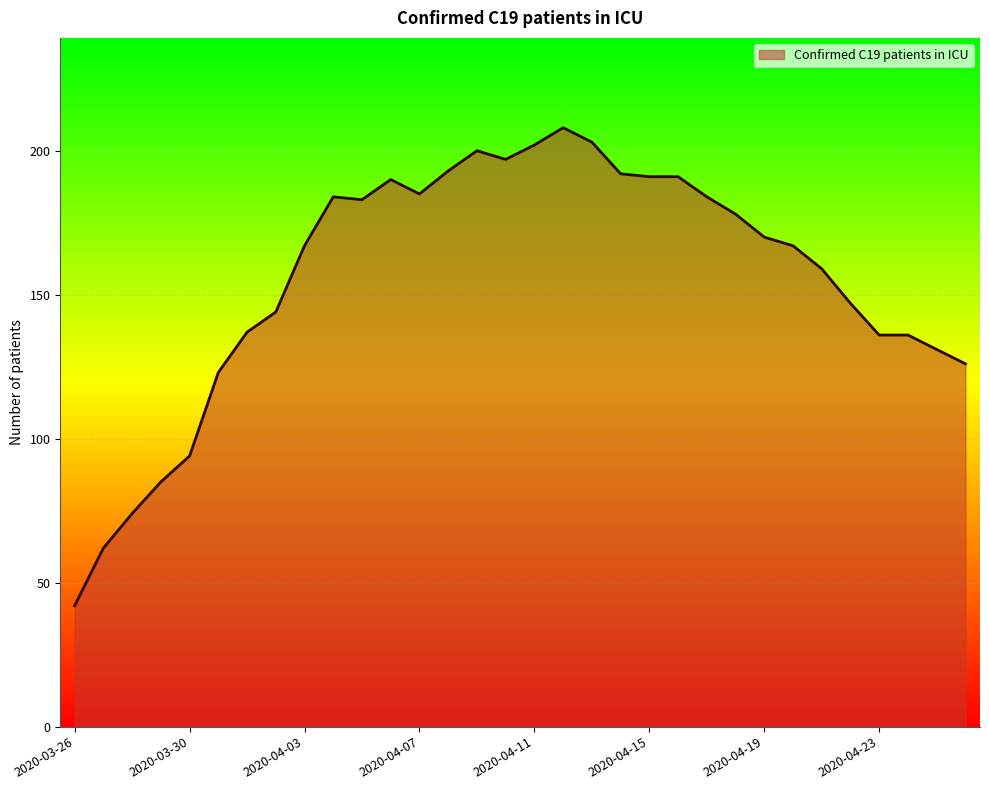

What is the smallest value displayed?

42